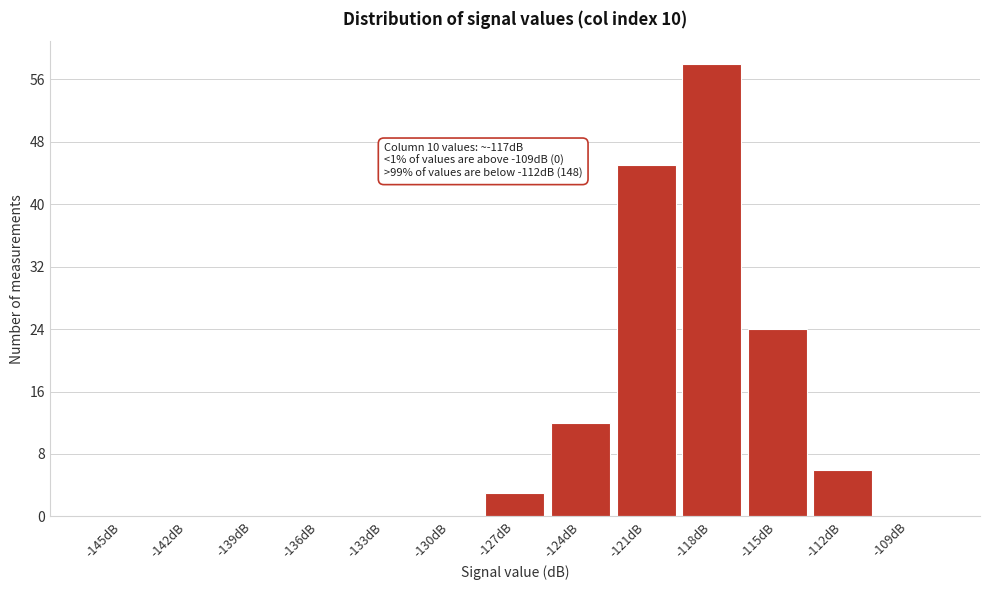

Reading right to left, extract all data points from this chart.

-109dB=0	-112dB=6	-115dB=24	-118dB=58	-121dB=45	-124dB=12	-127dB=3	-130dB=0	-133dB=0	-136dB=0	-139dB=0	-142dB=0	-145dB=0